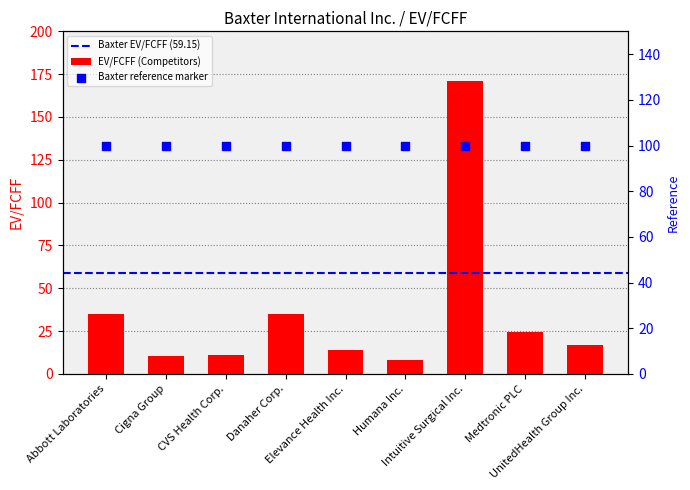

Approximately how many times larger is the value at Elevance Health Inc. compared to Intuitive Surgical Inc.?

0.1